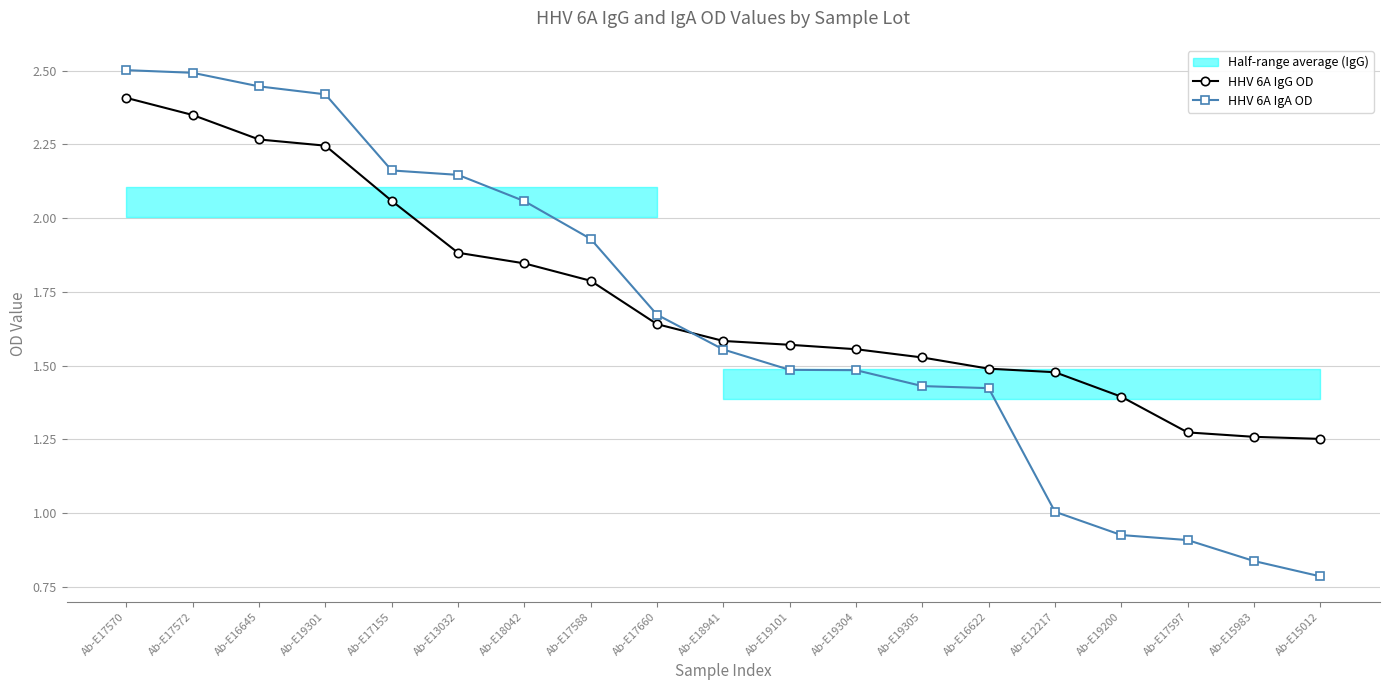

Rank the series at Ab-E16622 from highest to lowest value.

HHV 6A IgG OD, HHV 6A IgA OD